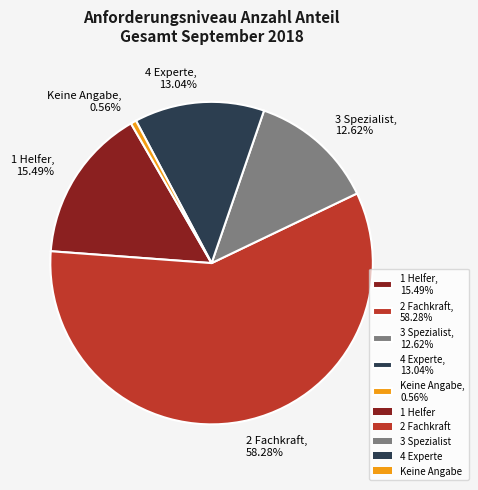

What portion of the pie excludes 1 Helfer?

84.5%